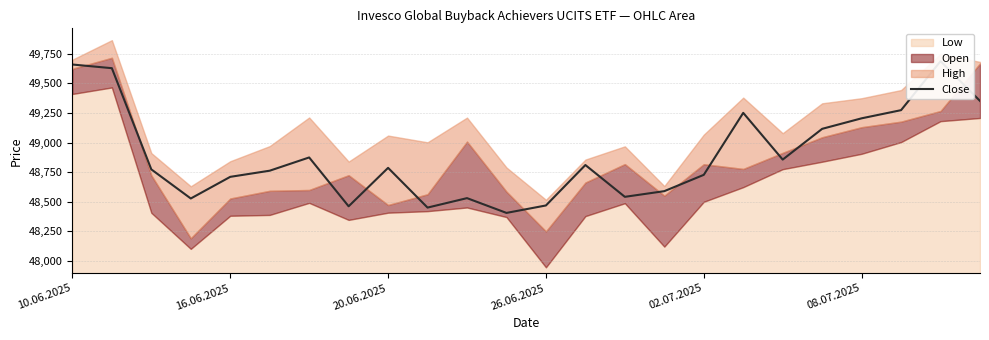

Is it true that the value at 16.06.2025 is 86173?

False